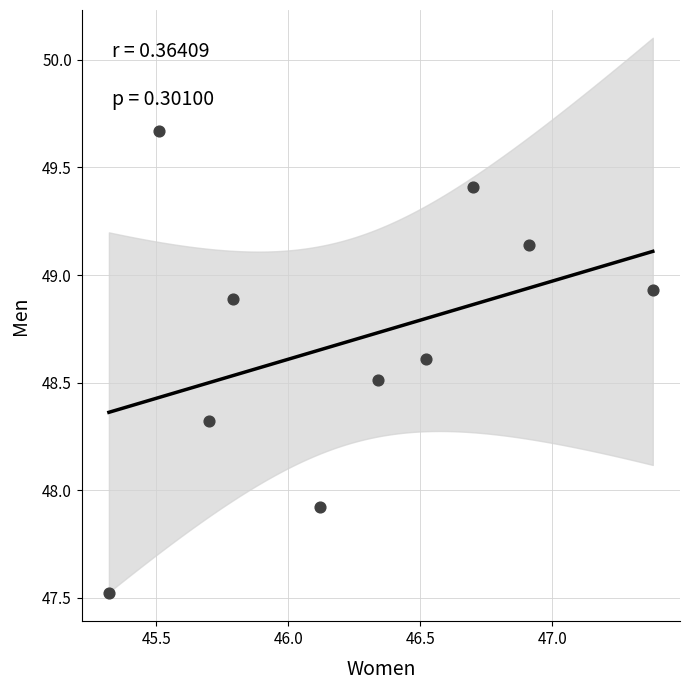

What is the average Y value?

48.7